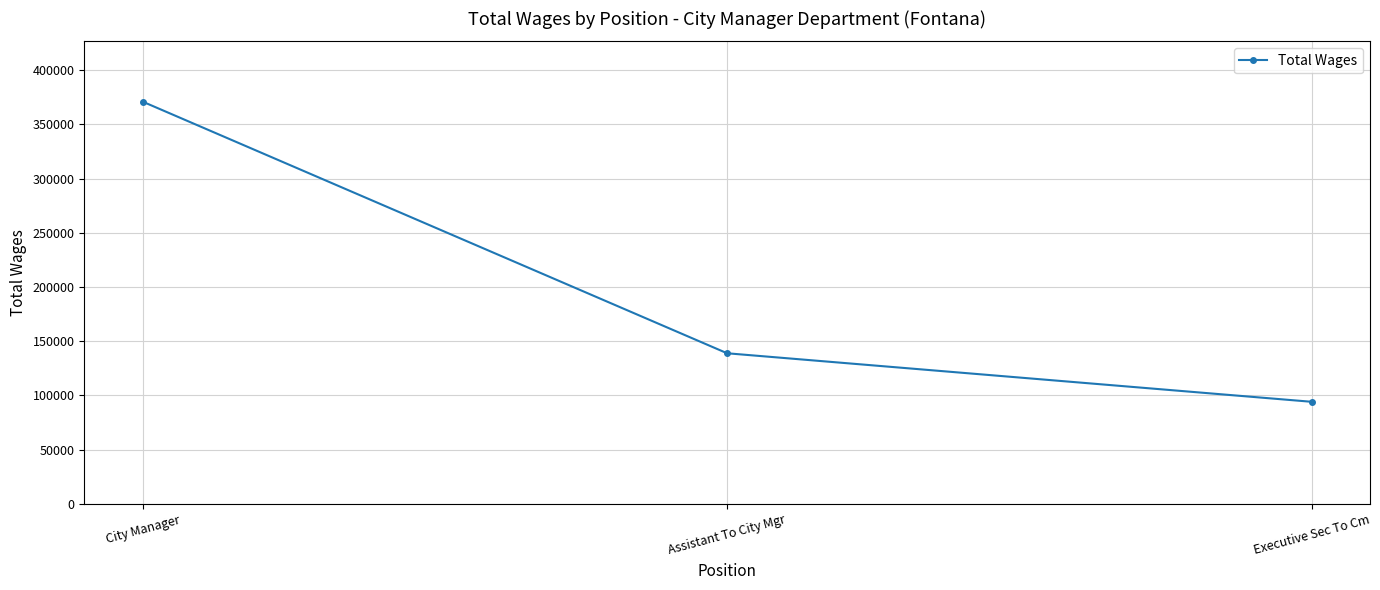

What is the minimum value shown in the chart?

94155